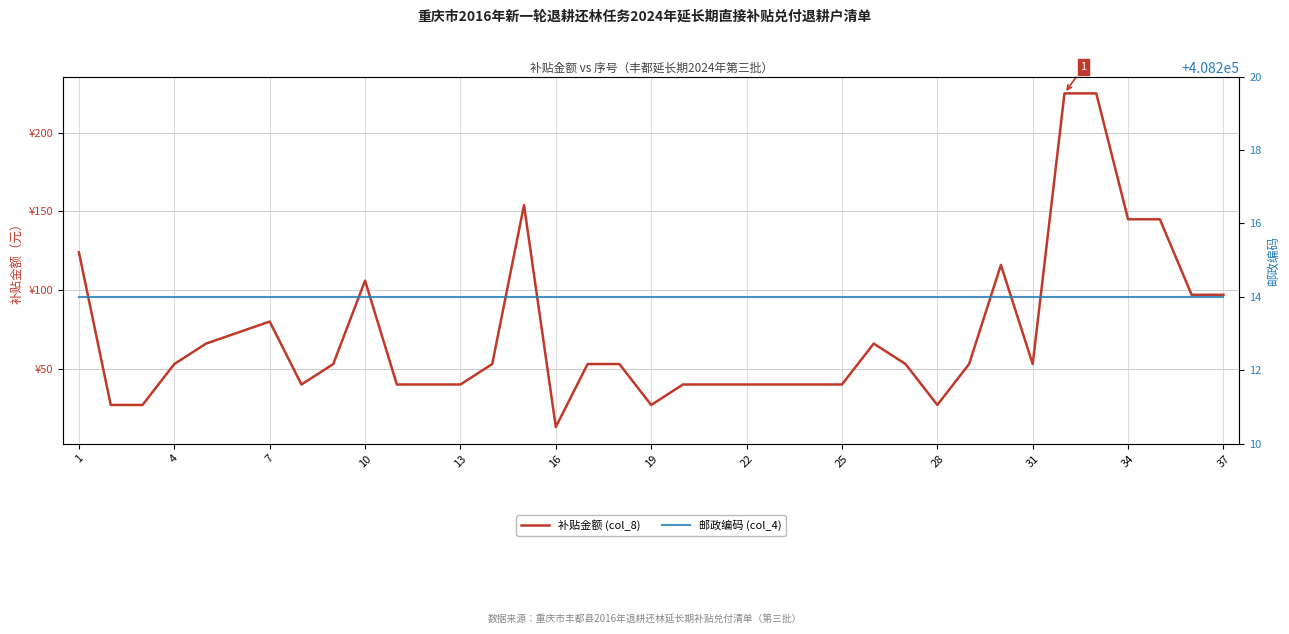

True or false: 邮政编码 (col_4) and 补贴金额 (col_8) intersect in this chart.

False